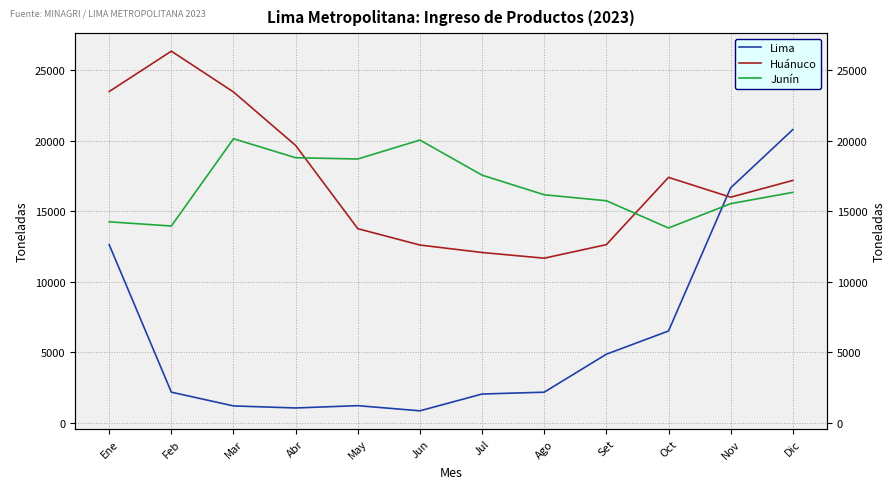

Reading left to right, what are all the values shown in this chart?

Lima: 12638	2180	1204	1059	1223	857	2048	2179	4873	6519	16674	20806
Huánuco: 23508	26371	23475	19681	13779	12617	12088	11684	12646	17417	16010	17201
Junín: 14265	13967	20159	18811	18721	20064	17576	16183	15759	13826	15553	16353